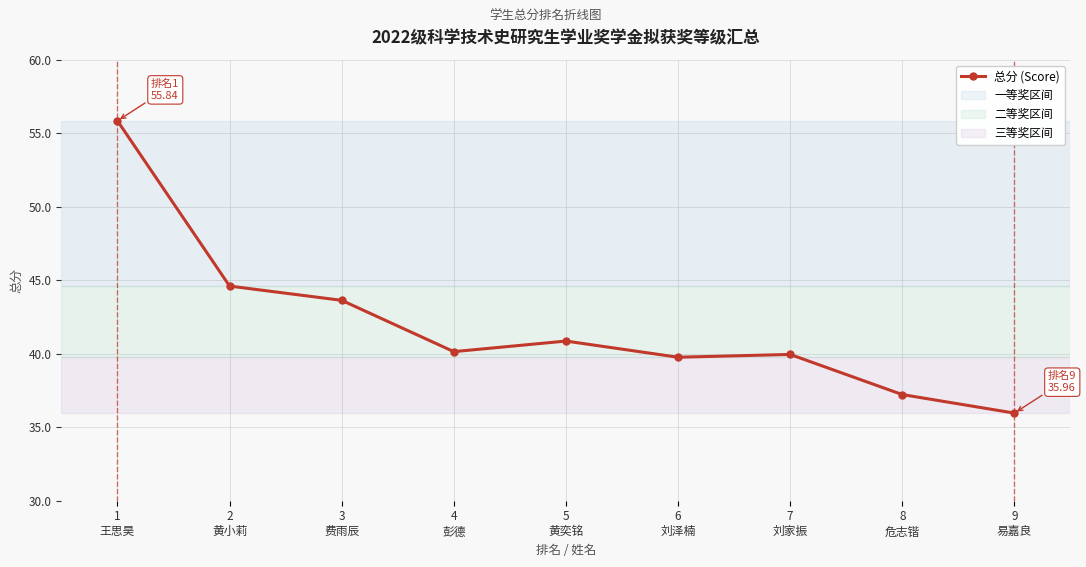

What position from the right is 3
费雨辰?

7